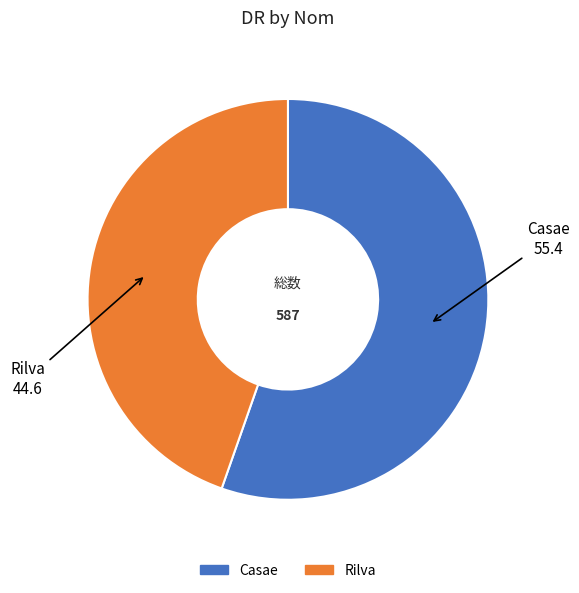

Which slice is the largest?

Casae